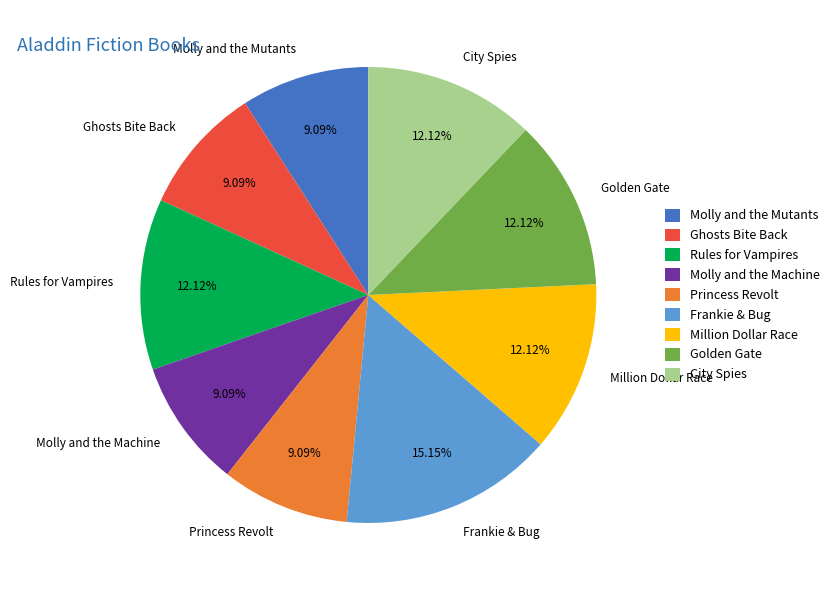

How much of the chart is everything except Molly and the Machine?

90.9%